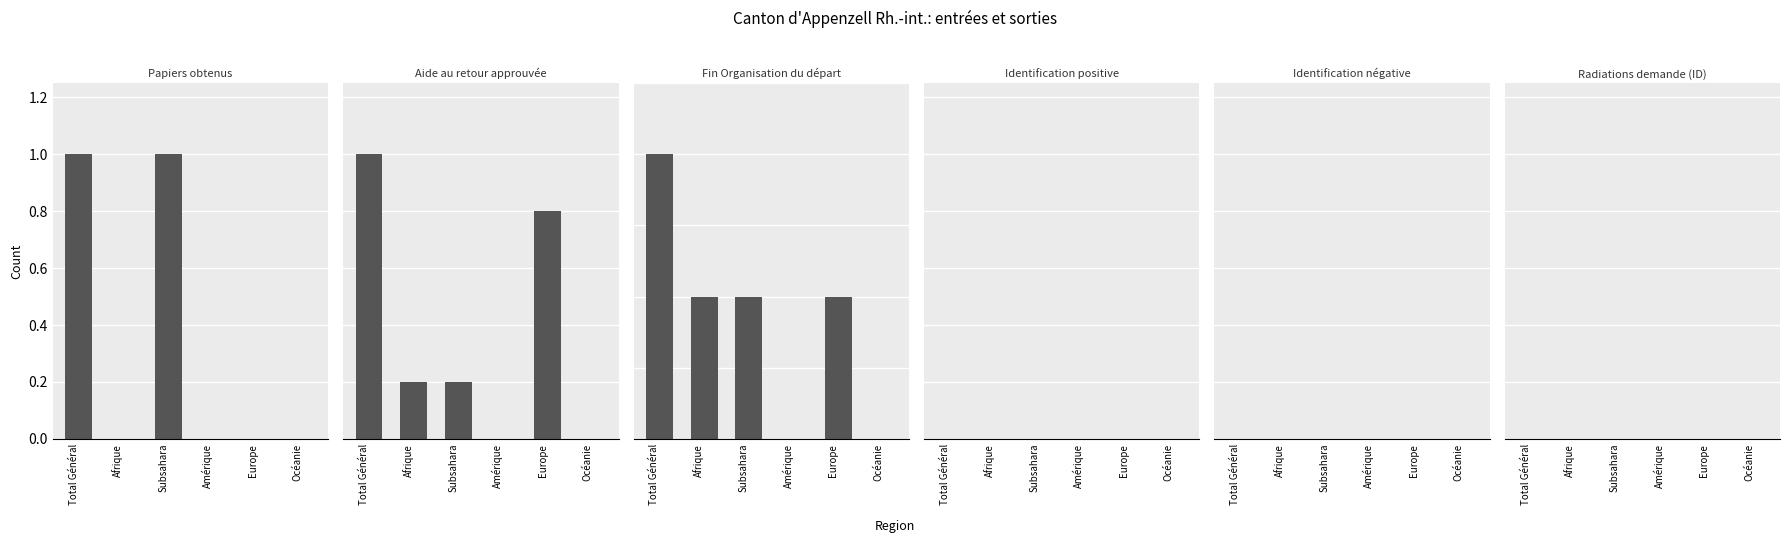

What position from the left is Europe?

5